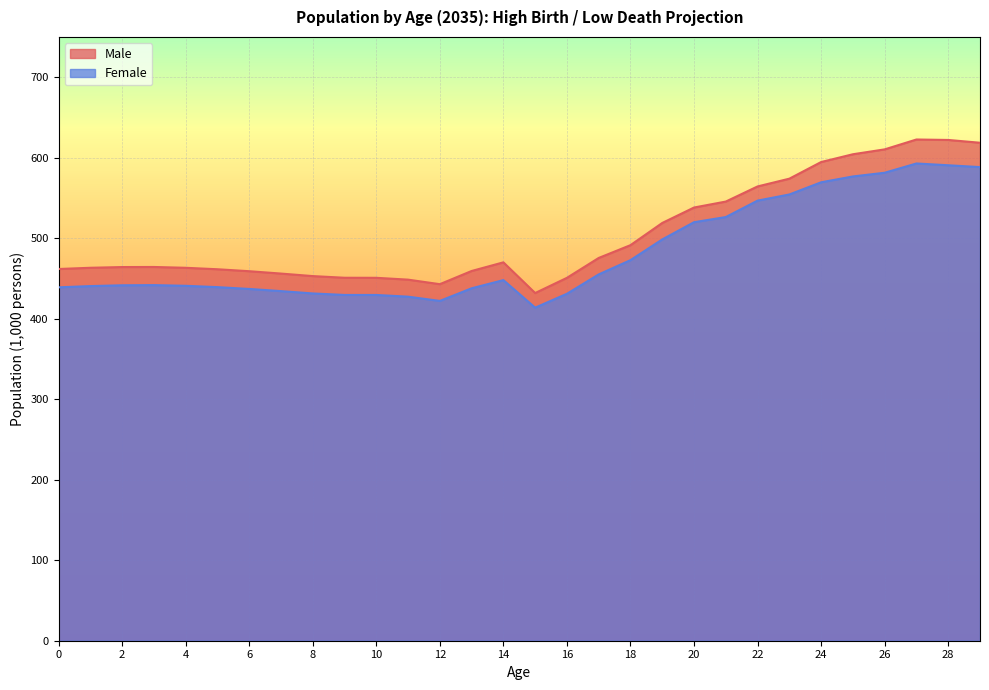

True or false: Female and Male cross at least once.

False